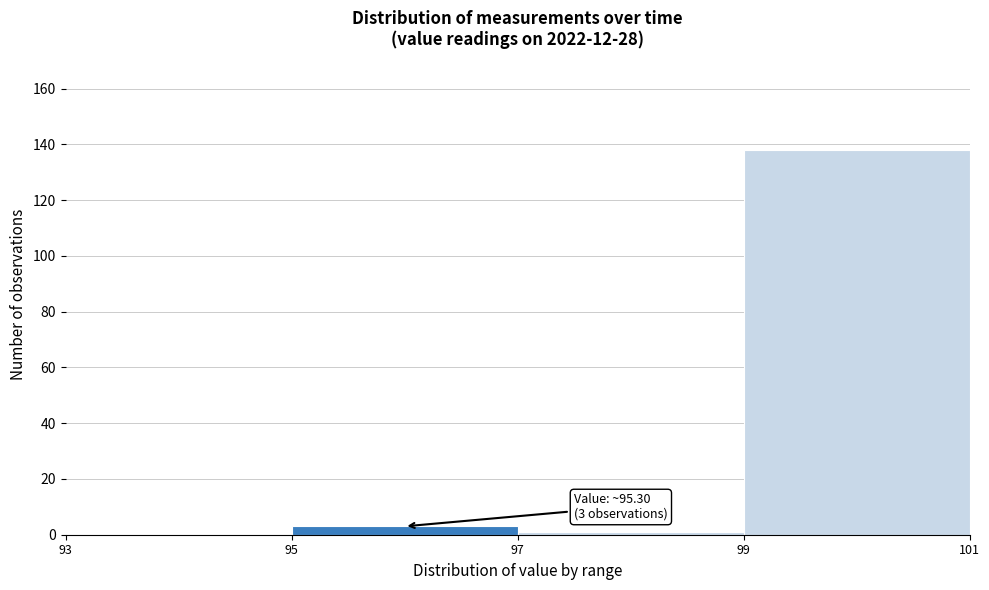

Which range on the x-axis has the tallest bar?

99 to 101